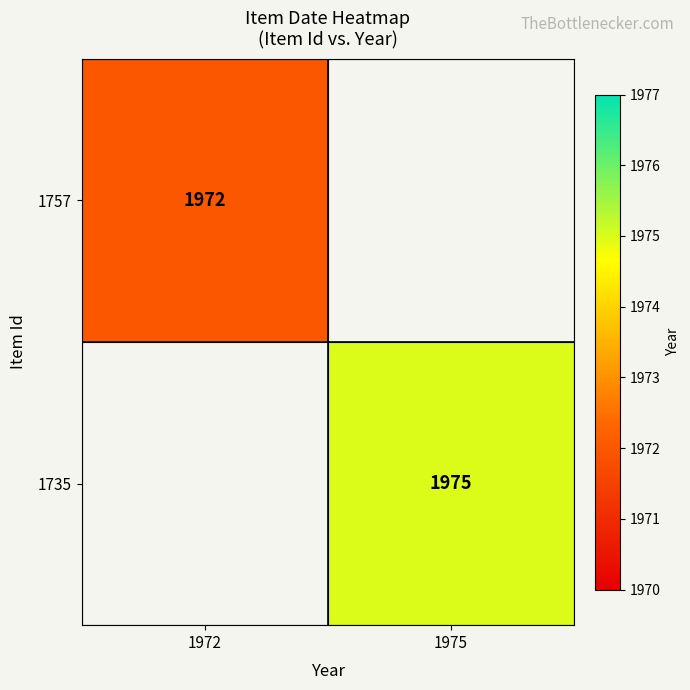

What is the smallest value displayed?

1972.0